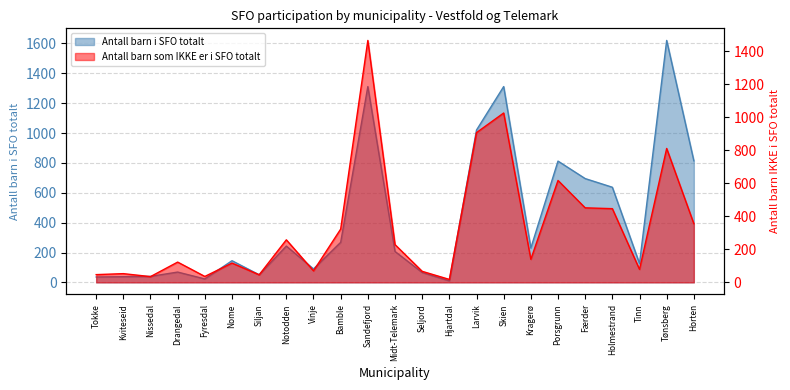

At Kragerø, list the series in order from largest to smallest.

Antall barn i SFO totalt, Antall barn som IKKE er i SFO totalt